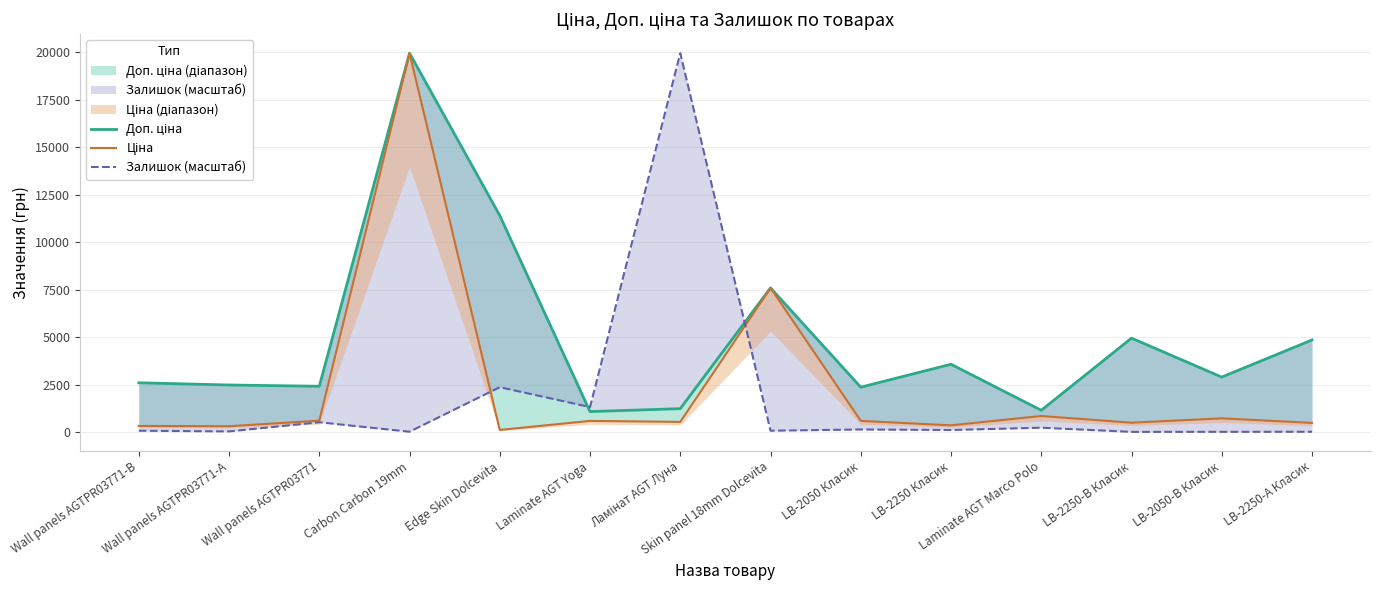

Where do Залишок (масштаб) and Доп. ціна first cross each other?

Edge Skin Dolcevita and Laminate AGT Yoga